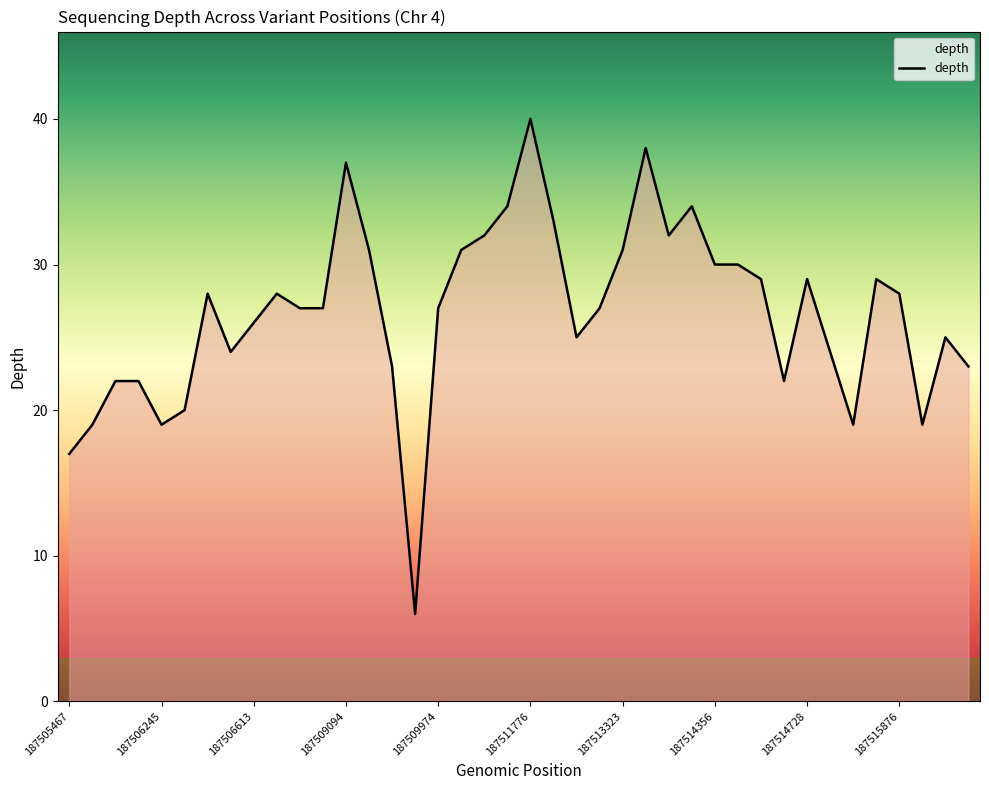

What is the minimum value shown in the chart?

6